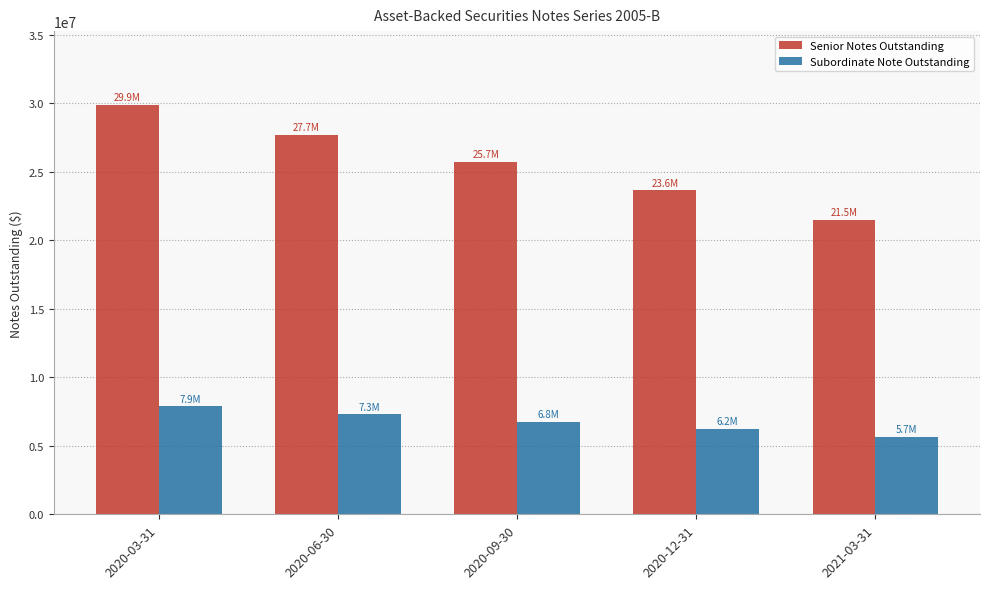

At 2020-12-31, list the series in order from largest to smallest.

Senior Notes Outstanding, Subordinate Note Outstanding